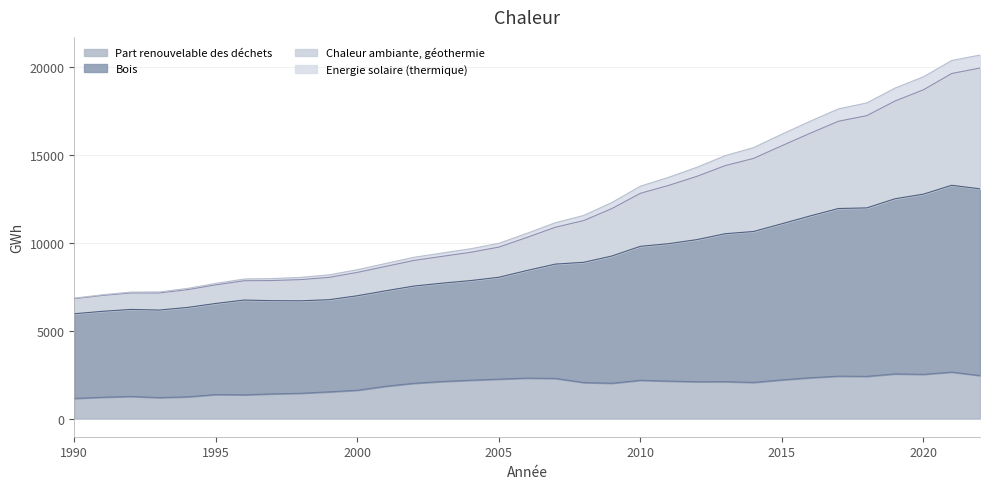

List the labels in order of Chaleur ambiante, géothermie value, largest first.

2022, 2021, 2020, 2019, 2018, 2017, 2016, 2015, 2014, 2013, 2012, 2011, 2010, 2009, 2008, 2007, 2006, 2005, 2004, 2003, 2002, 2001, 2000, 1999, 1998, 1997, 1996, 1995, 1994, 1992, 1993, 1991, 1990